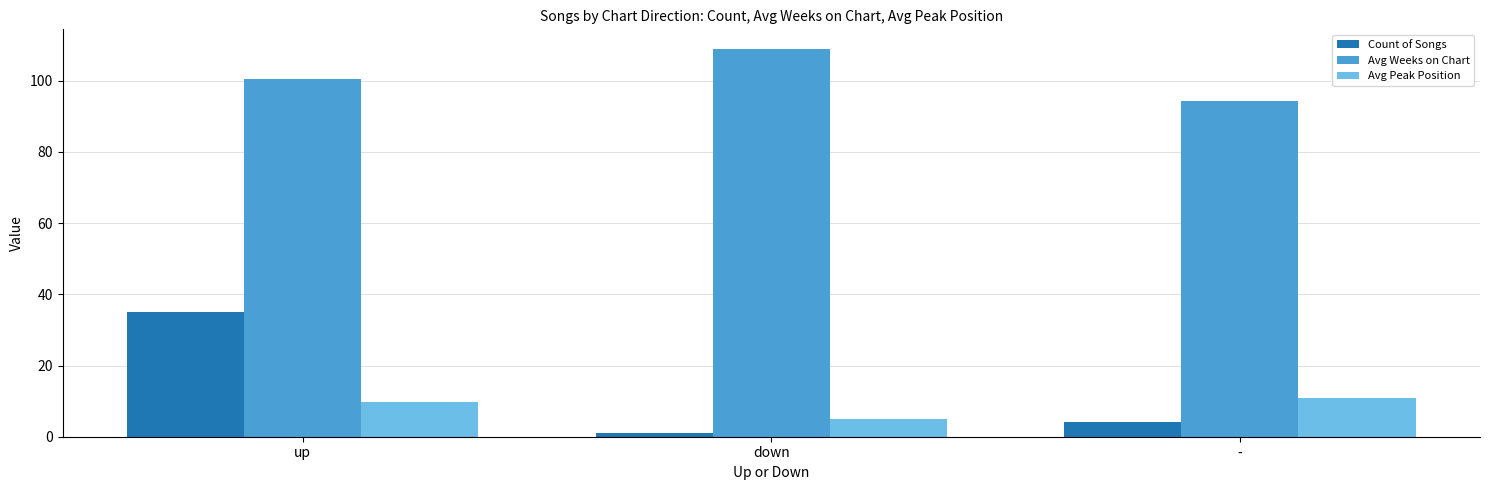

Reading left to right, list all the values displayed in this chart.

Count of Songs: up=35.0	down=1.0	-=4.0
Avg Weeks on Chart: up=100.4	down=109.0	-=94.2
Avg Peak Position: up=9.8	down=5.0	-=11.0